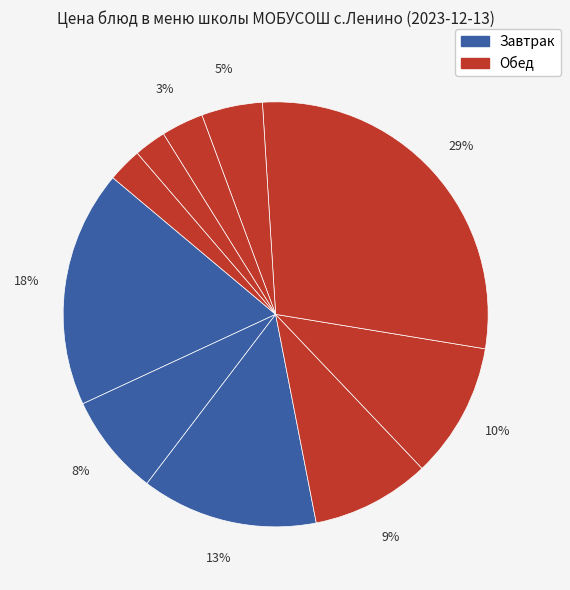

Count the number of slices in the pie.

10